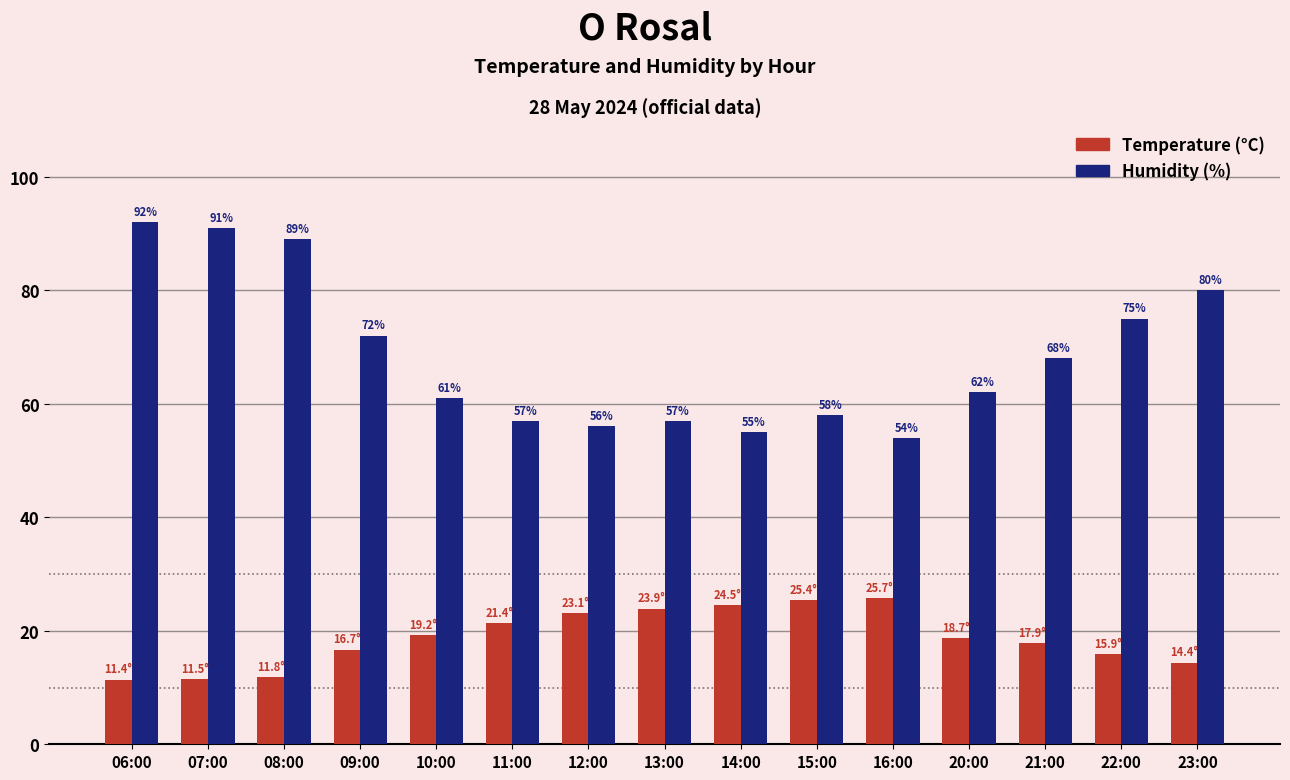

Which category has the highest value across all series?

06:00